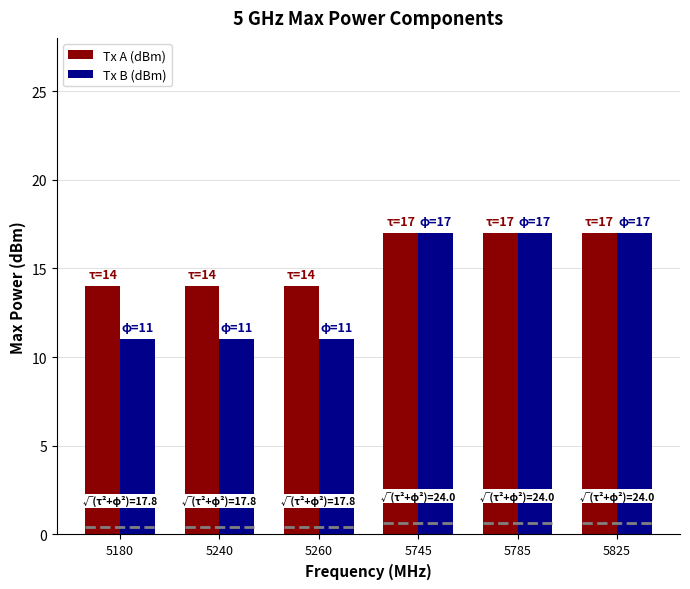

Which series has the largest total across all categories?

Tx A (dBm)